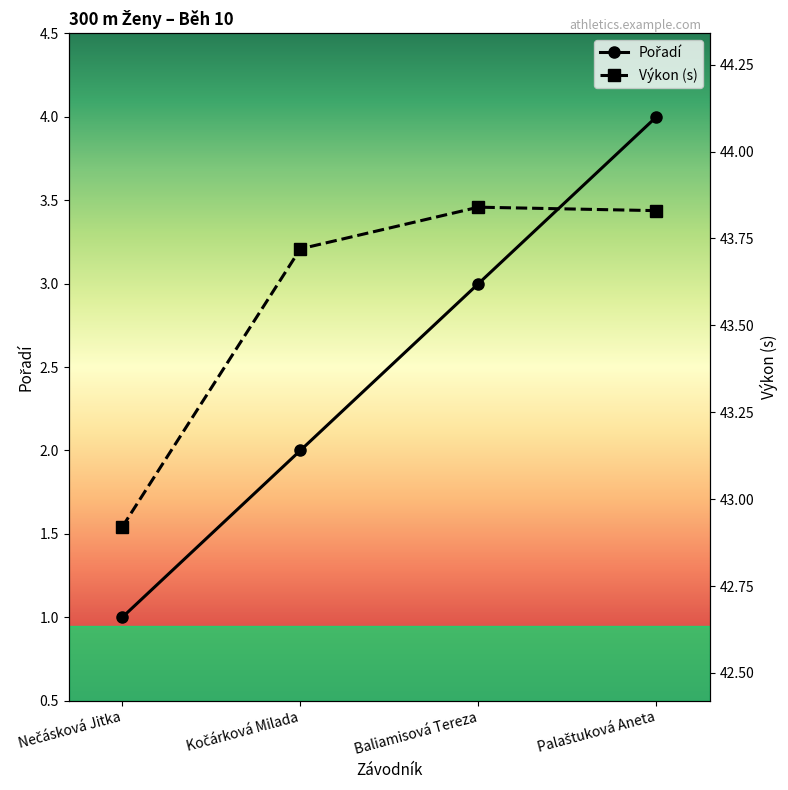

What is the sum of all Pořadí values?

10.0